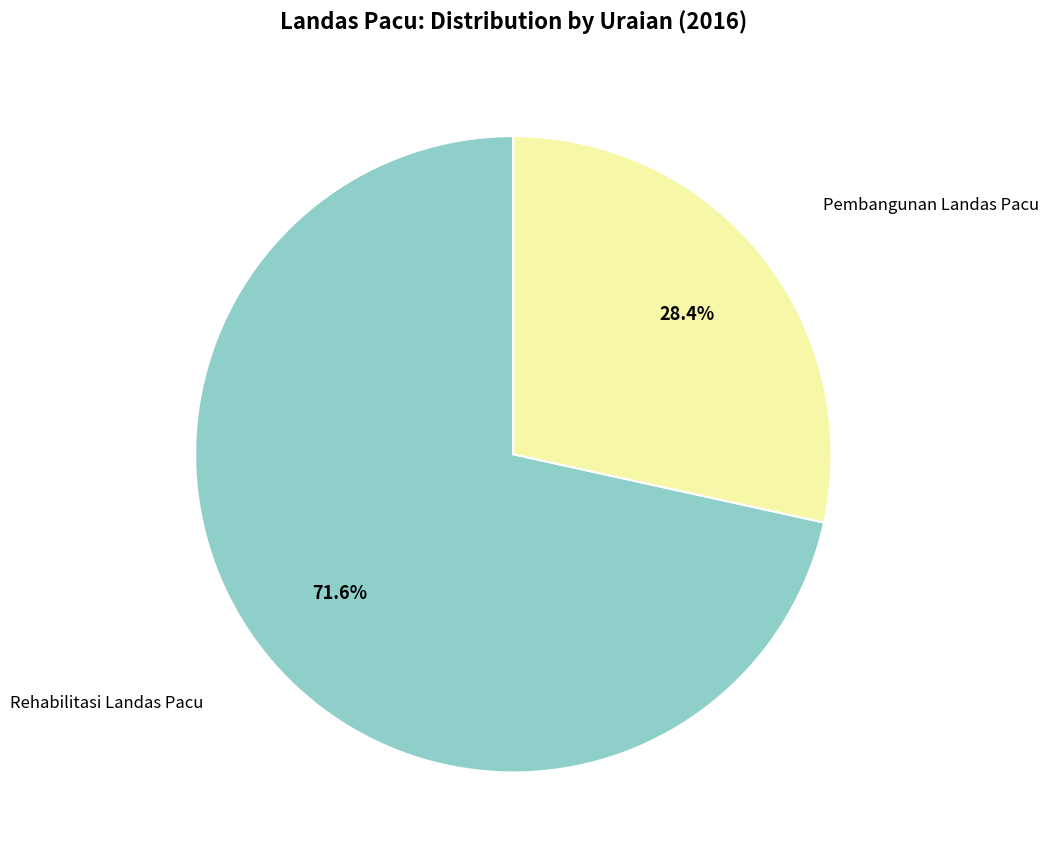

Does any single category account for the majority?

Yes